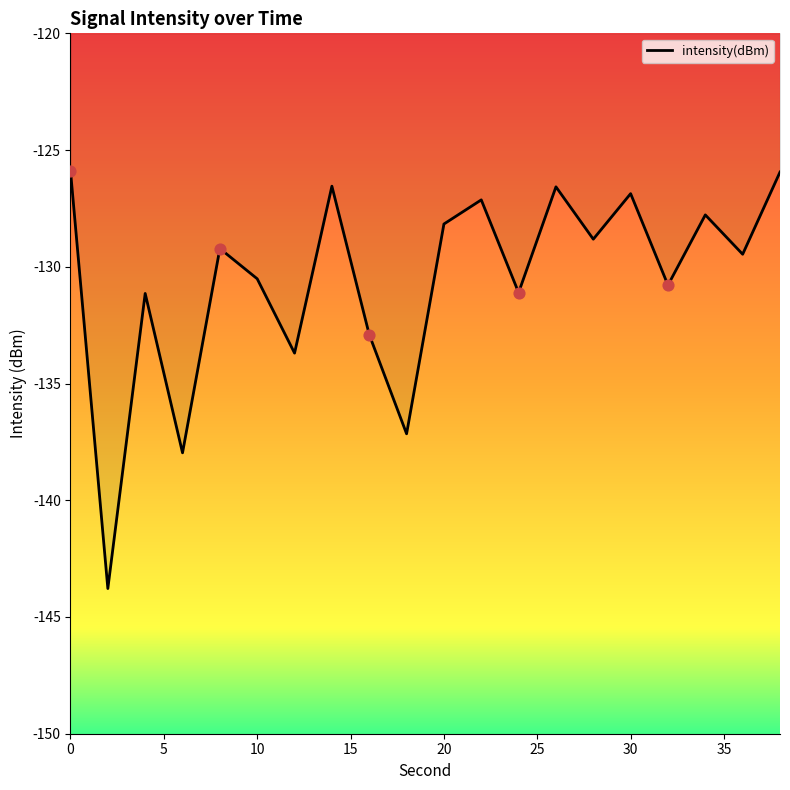

What is the greatest value displayed?

-125.9